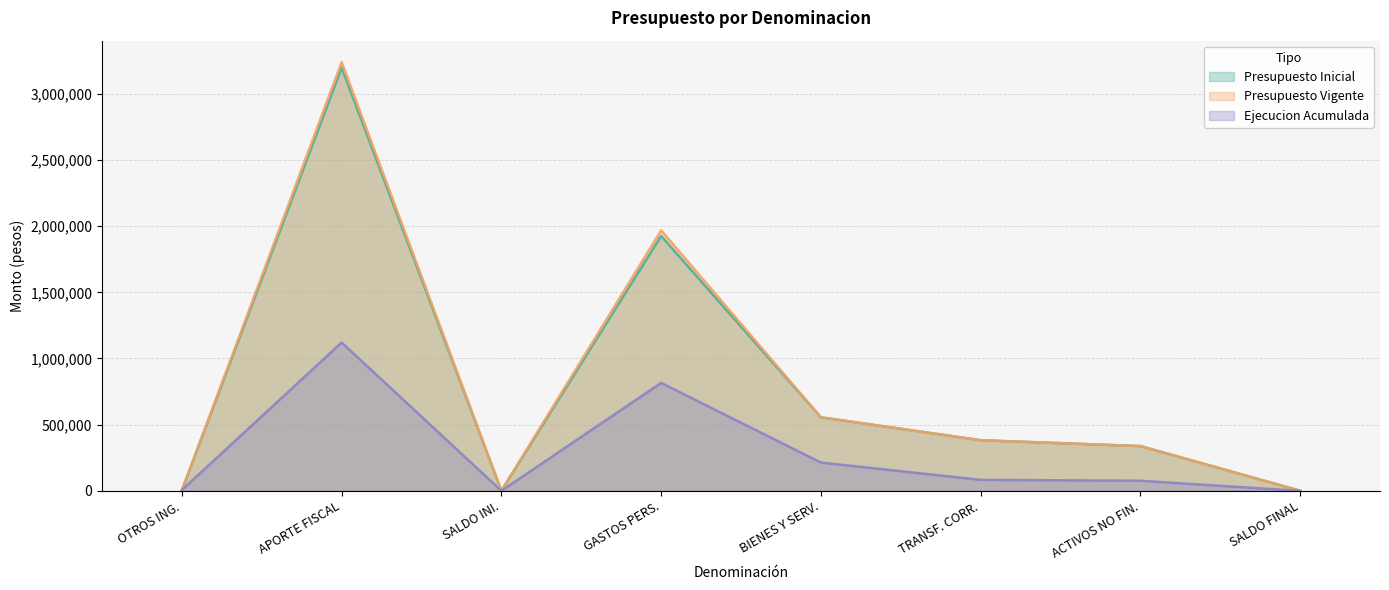

Which series ends up on top after the final intersection of Ejecucion Acumulada and Presupuesto Vigente?

Presupuesto Vigente